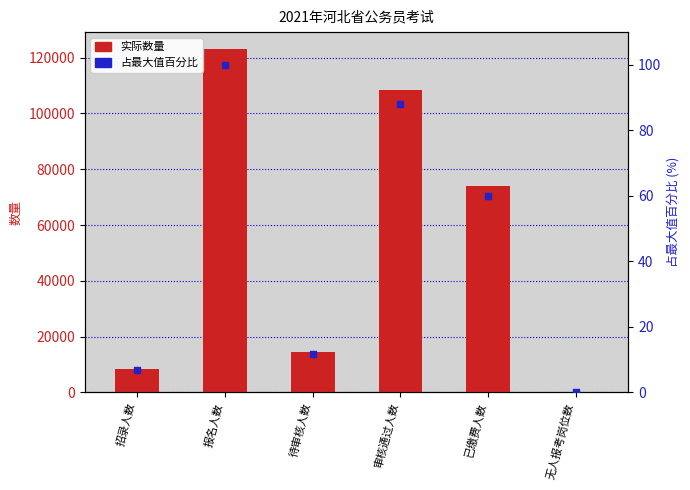

Is the value of 占最大值百分比 at 无人报考岗位数 greater than the value of 实际数量 at 待审核人数?

No